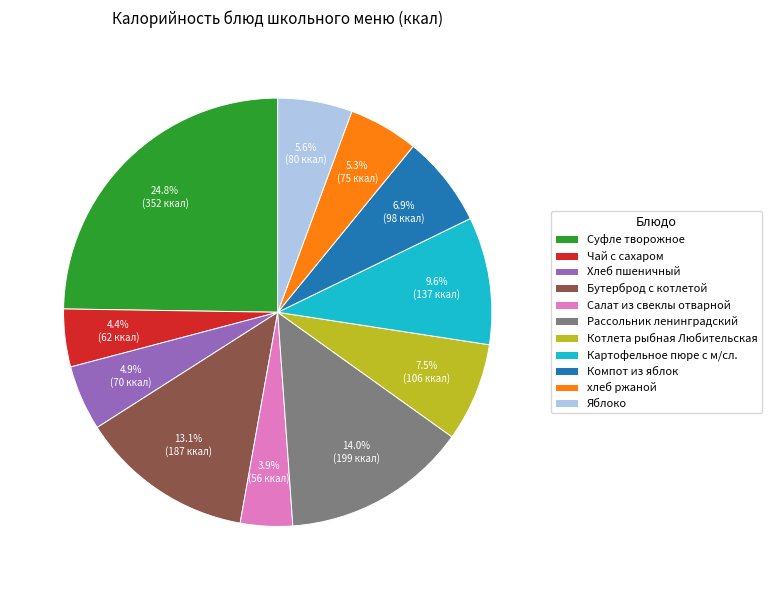

Which slice is the largest?

Суфле творожное